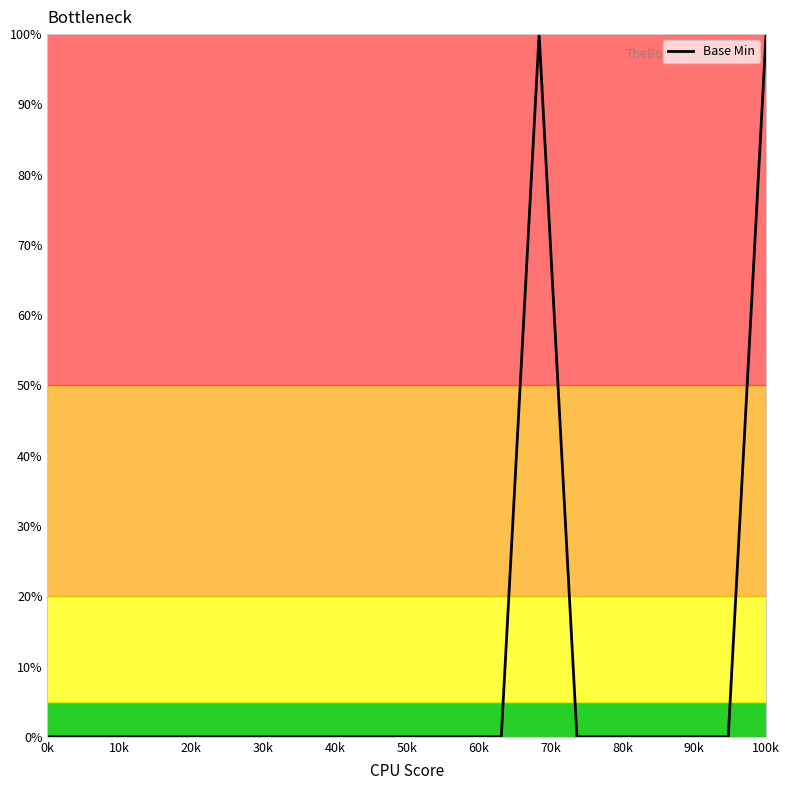

What is the greatest value displayed?

100